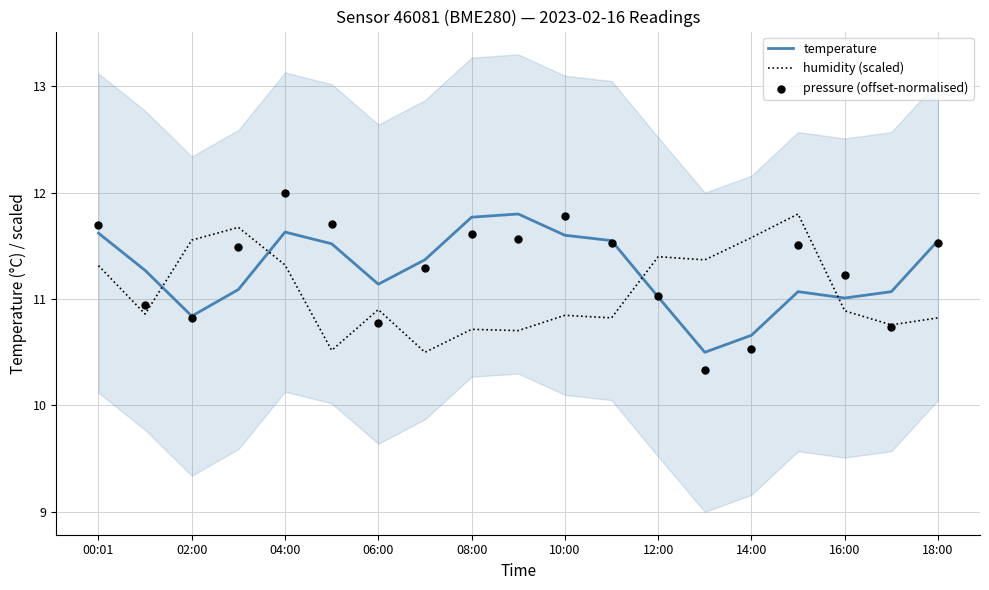

Is the value of humidity (scaled) at 06:00 greater than the value of temperature at 16:00?

No